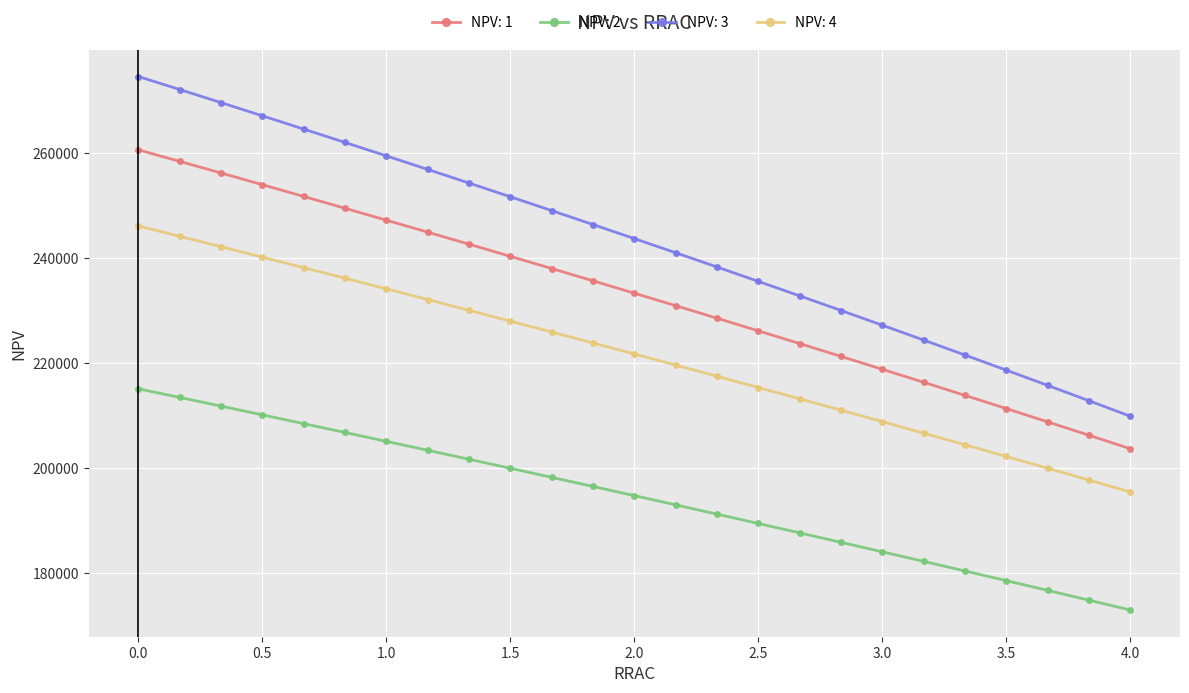

Reading right to left, list all the values displayed in this chart.

NPV: 1: 203686.4	206256.8	208808.6	211341.9	213856.8	216353.5	218832.0	221292.7	223735.8	226161.4	228569.9	230961.6	233336.7	235695.5	238038.4	240365.7	242677.7	244974.7	247257.2	249525.5	251779.9	254020.8	256248.5	258463.4	260665.9
NPV: 2: 172945.2	174823.0	176689.4	178544.5	180388.4	182221.2	184043.0	185853.9	187654.1	189443.7	191222.8	192991.6	194750.3	196498.9	198237.8	199966.9	201686.6	203397.0	205098.2	206790.5	208474.0	210148.9	211815.4	213473.7	215123.9
NPV: 3: 209878.4	212832.9	215762.2	218666.6	221546.4	224401.9	227233.6	230041.7	232826.8	235589.2	238329.5	241048.1	243745.5	246422.1	249078.5	251715.2	254332.7	256931.5	259512.1	262075.1	264620.9	267150.2	269663.3	272160.7	274643.1
NPV: 4: 195440.8	197713.1	199970.6	202213.2	204441.1	206654.3	208853.0	211037.2	213207.2	215363.1	217505.0	219633.2	221747.9	223849.2	225937.4	228012.7	230075.5	232125.8	234164.0	236190.4	238205.1	240208.5	242200.9	244182.5	246153.5